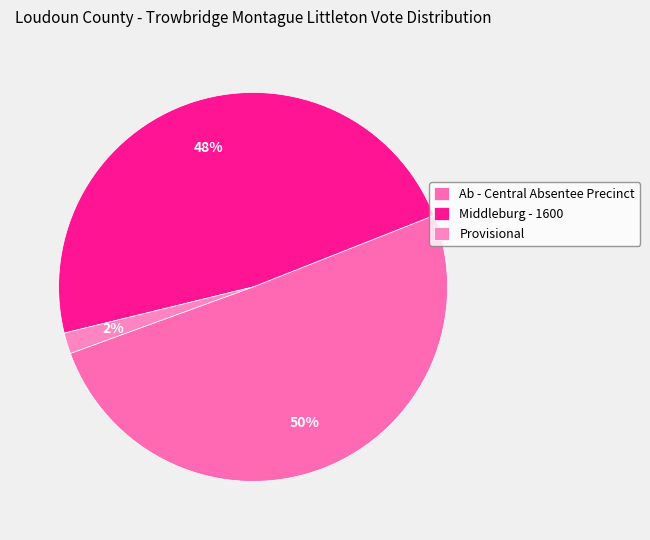

Is it true that Middleburg - 1600 is 48% of the pie?

True